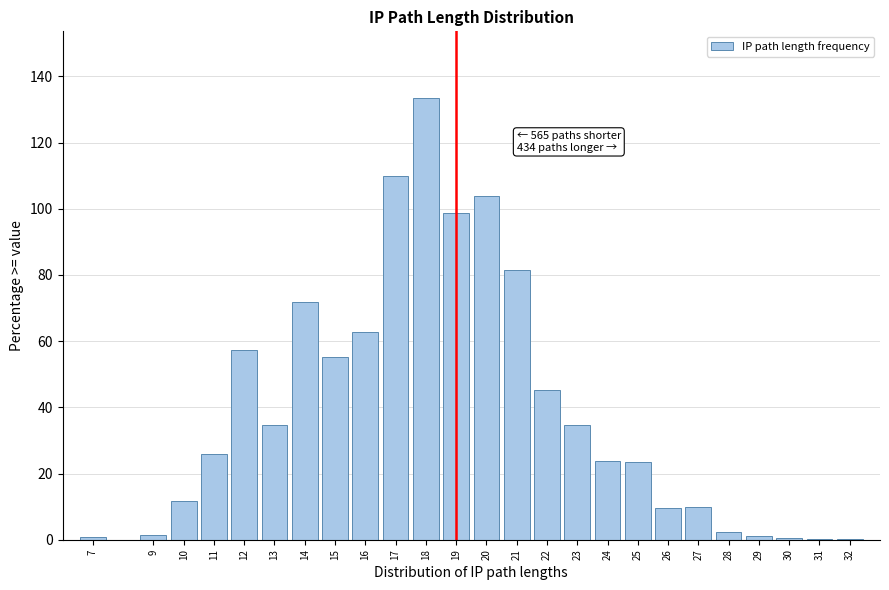

What is the greatest value displayed?

133.6